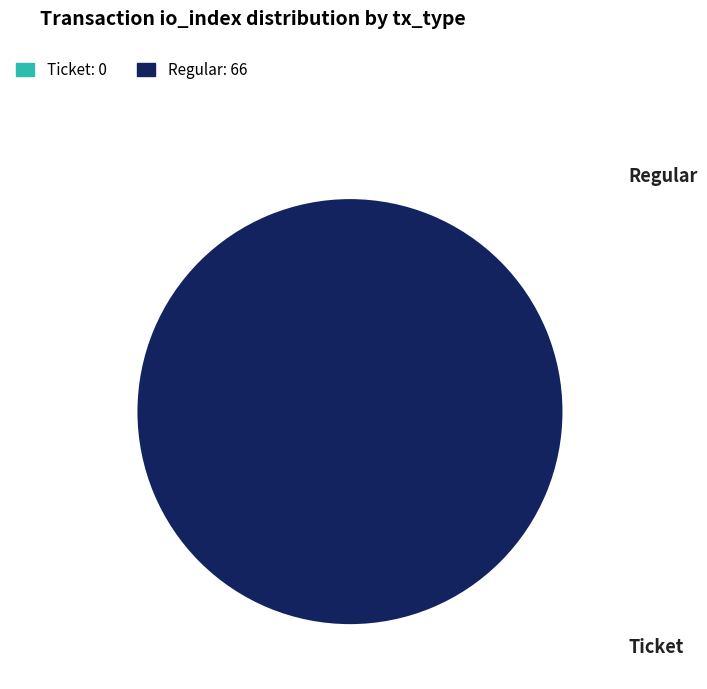

Which category has the biggest portion of the pie?

Regular